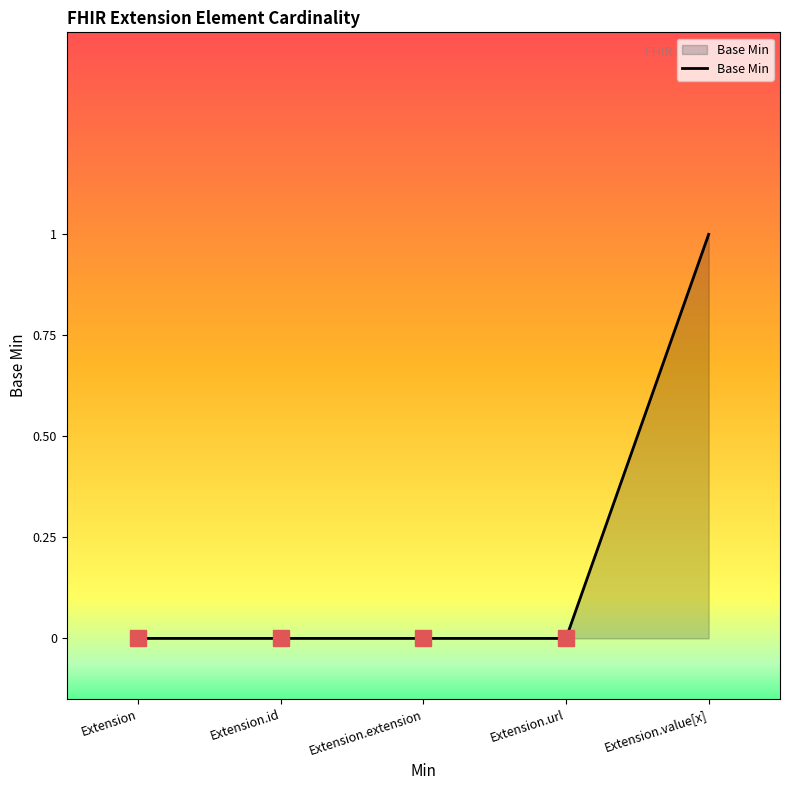

At which category does the chart reach its peak across all series?

Extension.value[x]